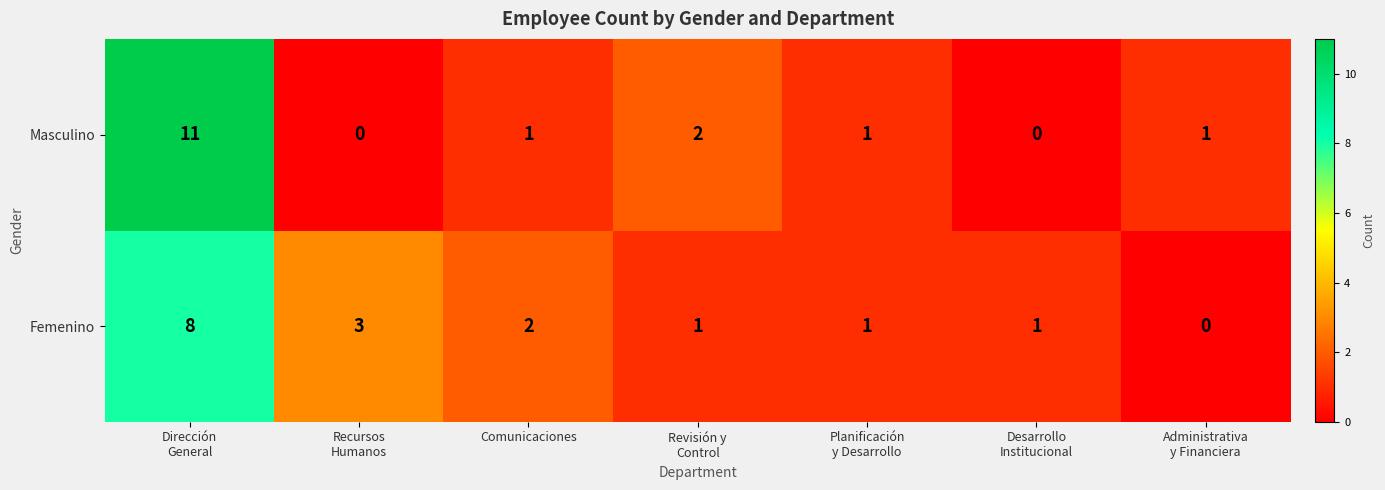

What is the difference between the maximum and minimum values in the Femenino series?

8